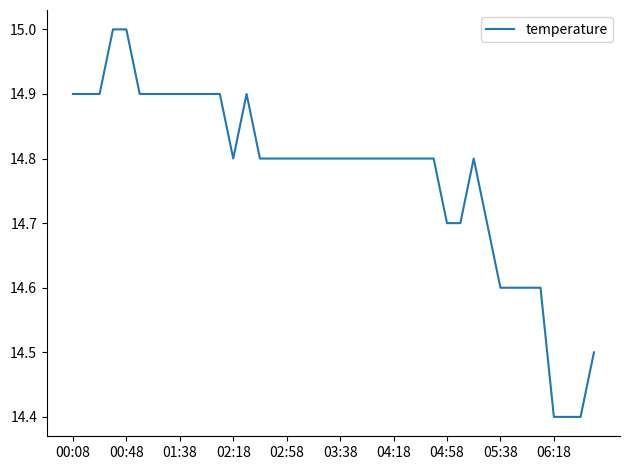

What is the maximum value shown in the chart?

15.0